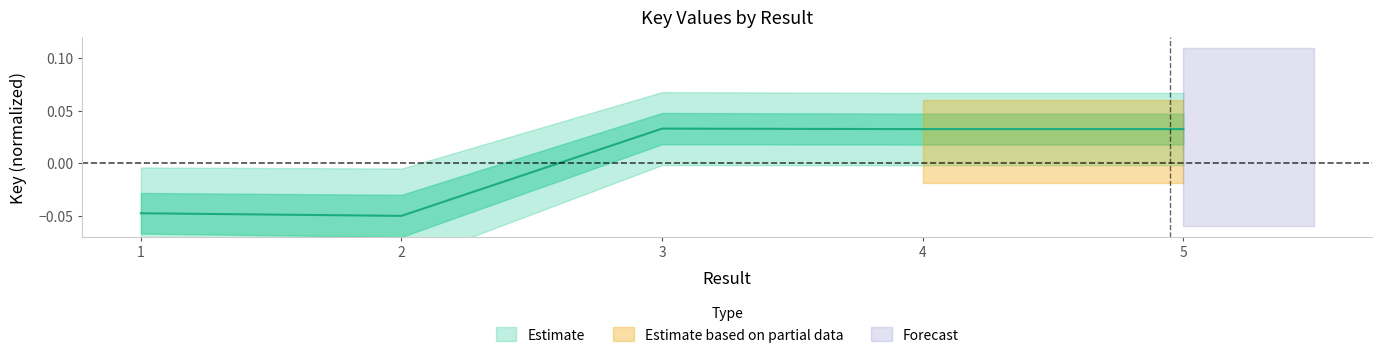

How many interior local valleys (lower than both neighbors) does the data have?

1